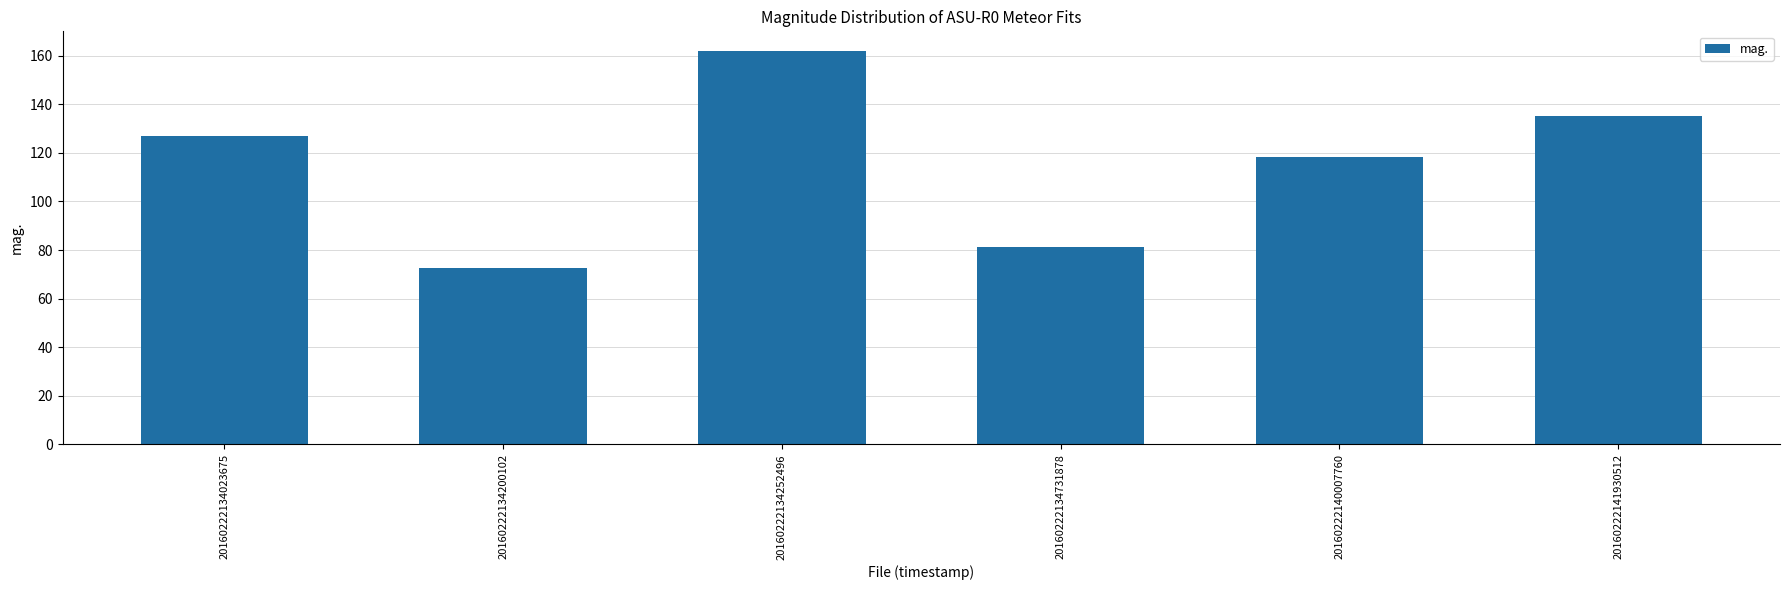

The value at 20160222140007760 is 171.6. True or false?

False